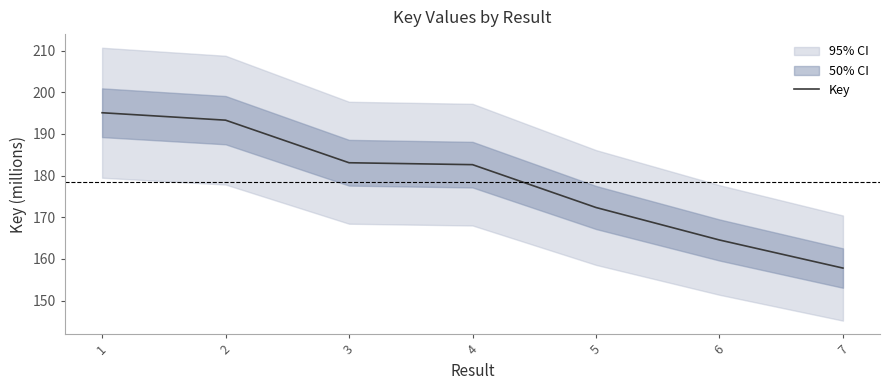

What is the value of the 7th point from the left?

157.8